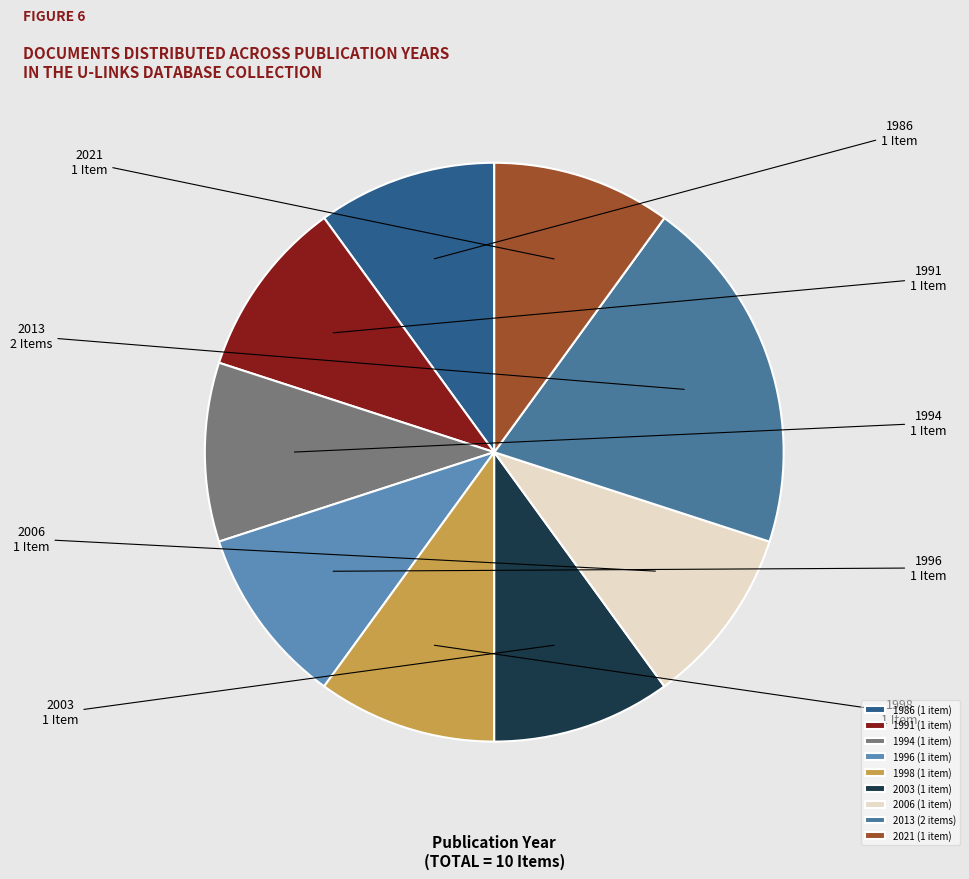

Count the number of slices in the pie.

9